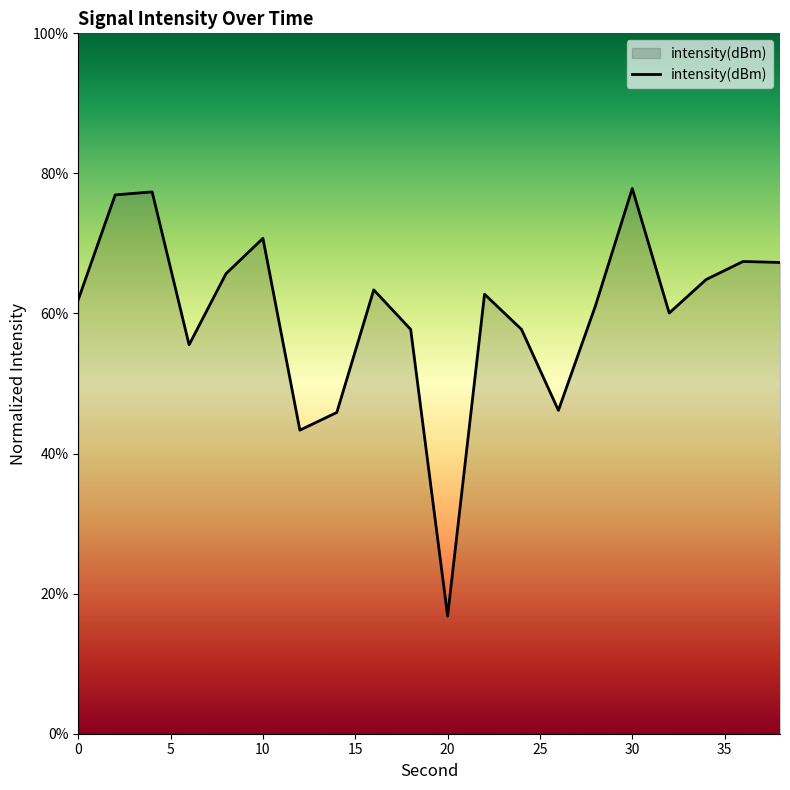

What is the smallest value displayed?

16.8